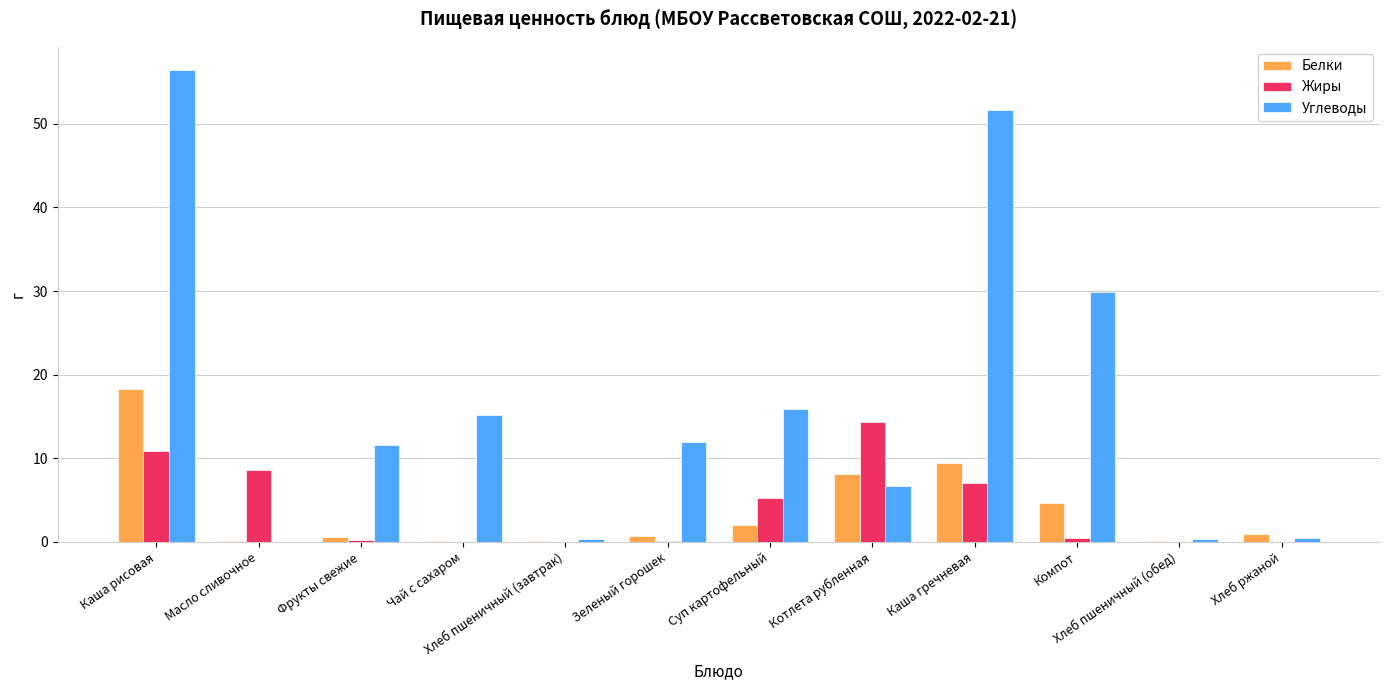

True or false: Жиры has a value of 8.2 at Котлета рубленная.

False